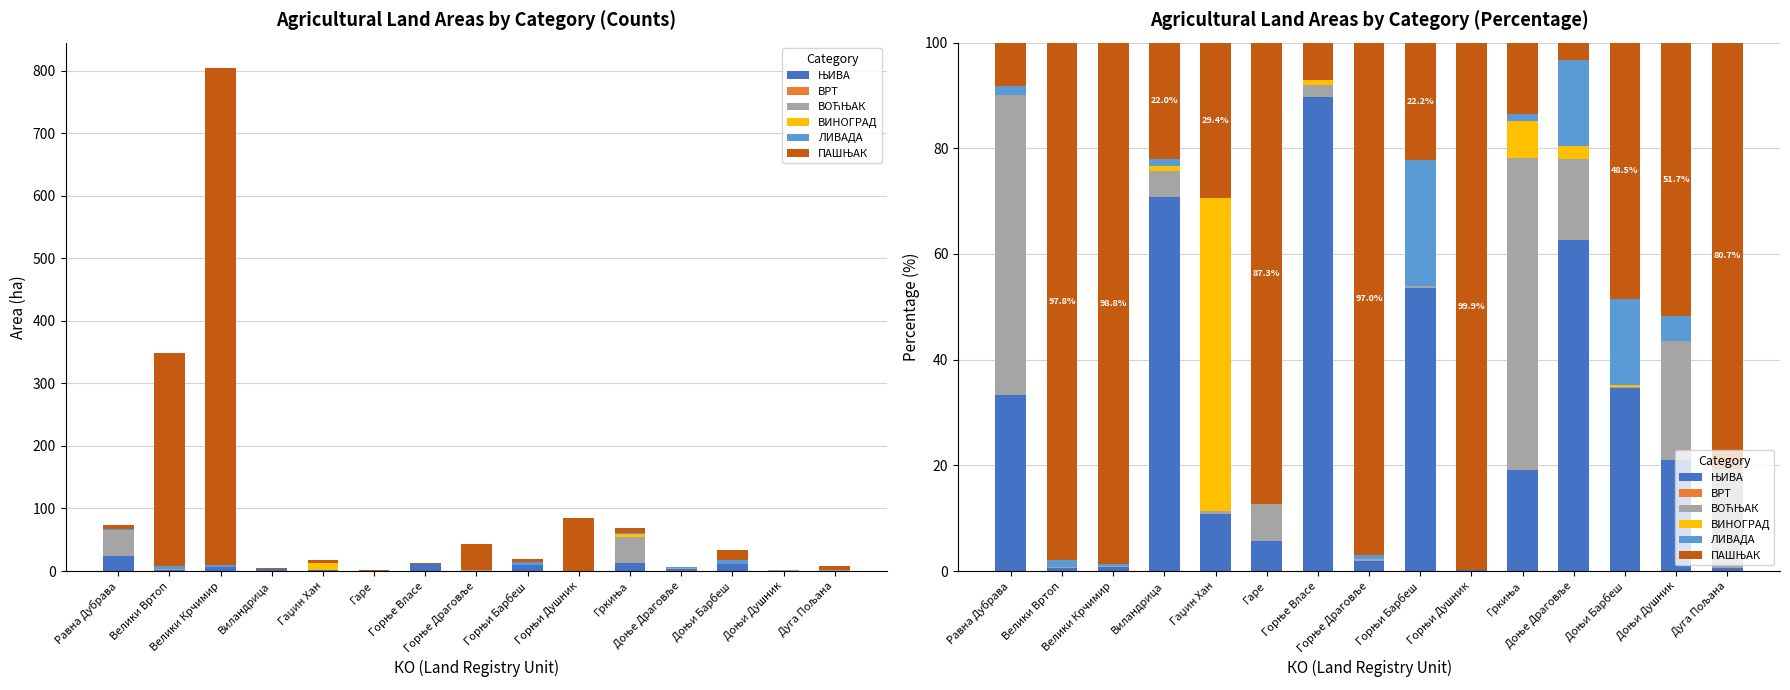

List the series in order of their peak value, highest first.

ПАШЊАК, ЊИВА, ВИНОГРАД, ВОЋЊАК, ЛИВАДА, ВРТ